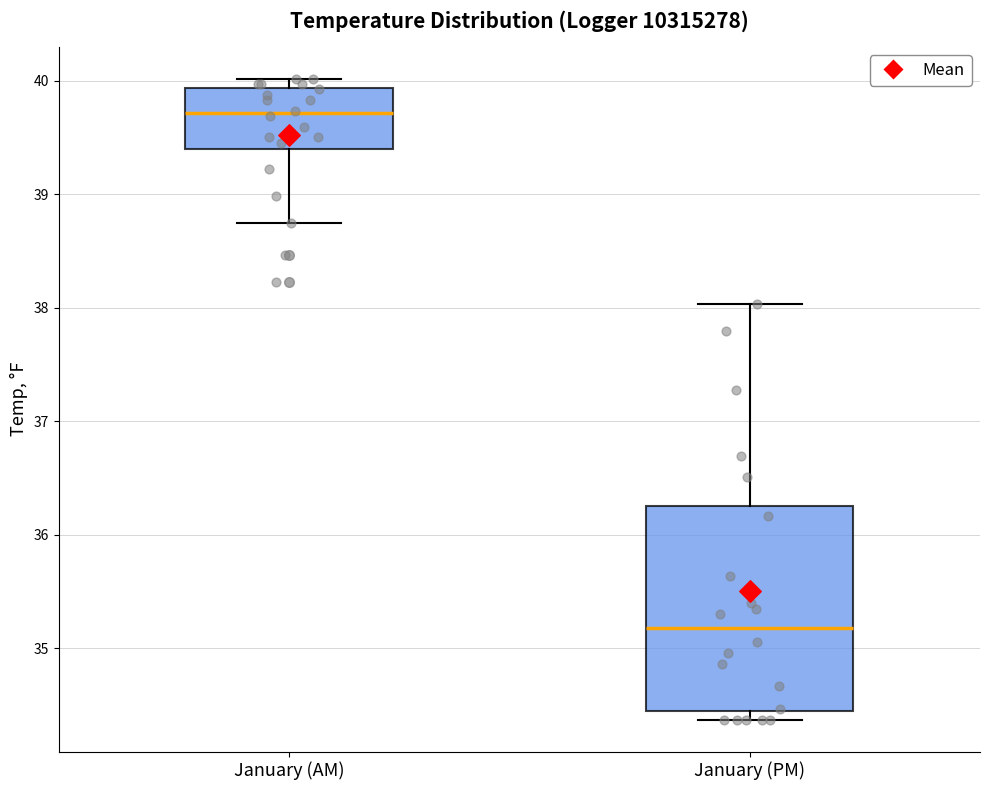

Which box is the tallest, from its lower edge to its upper edge?

January (PM)